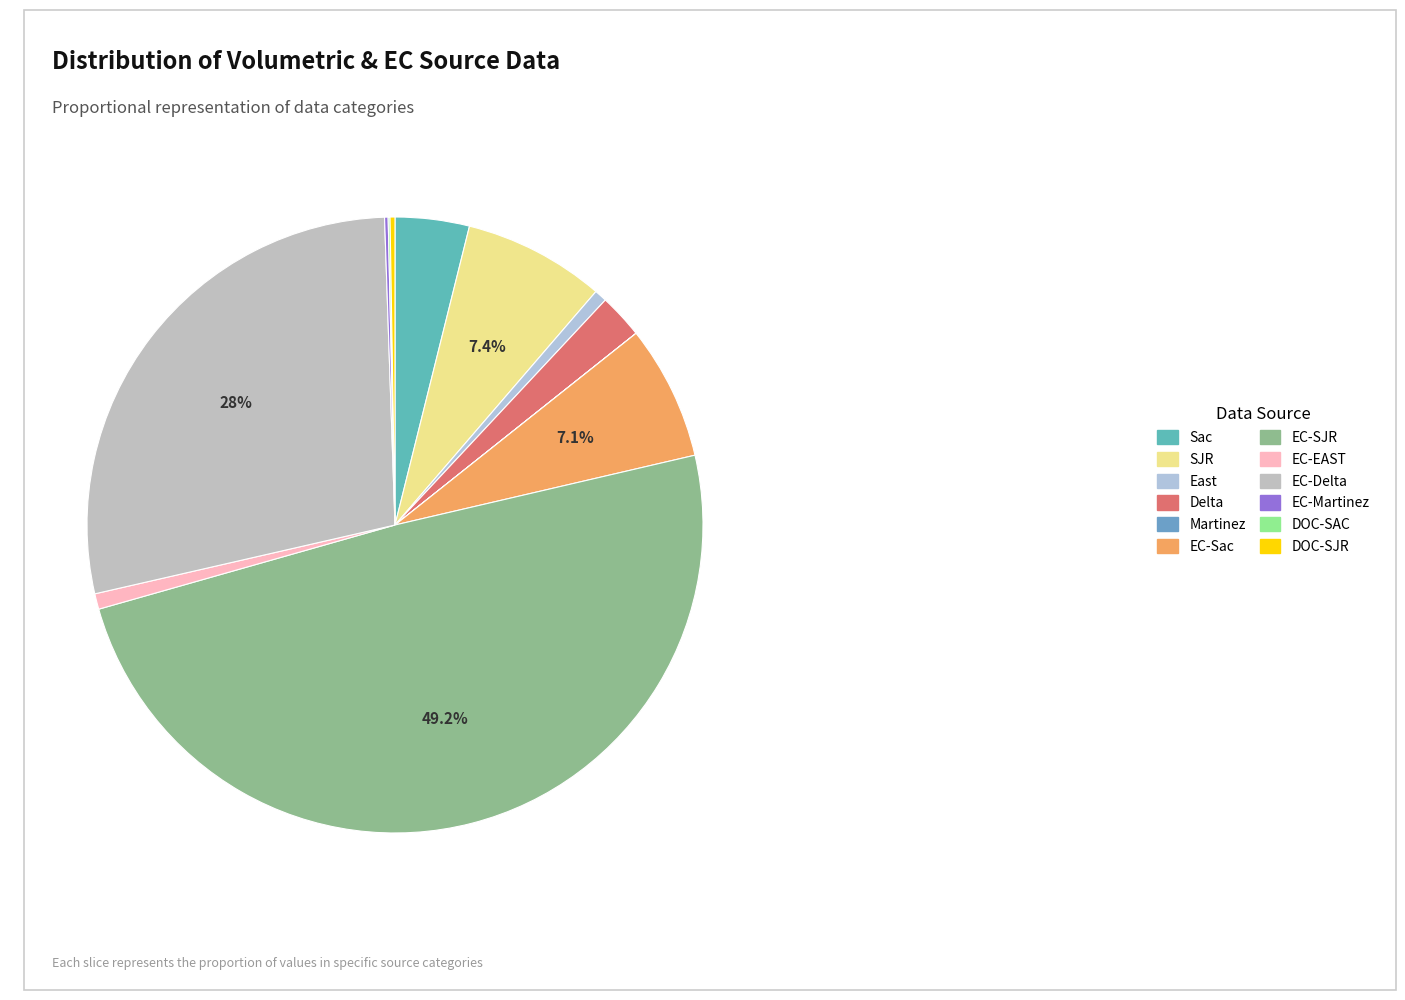

Which slice is the largest?

EC-SJR